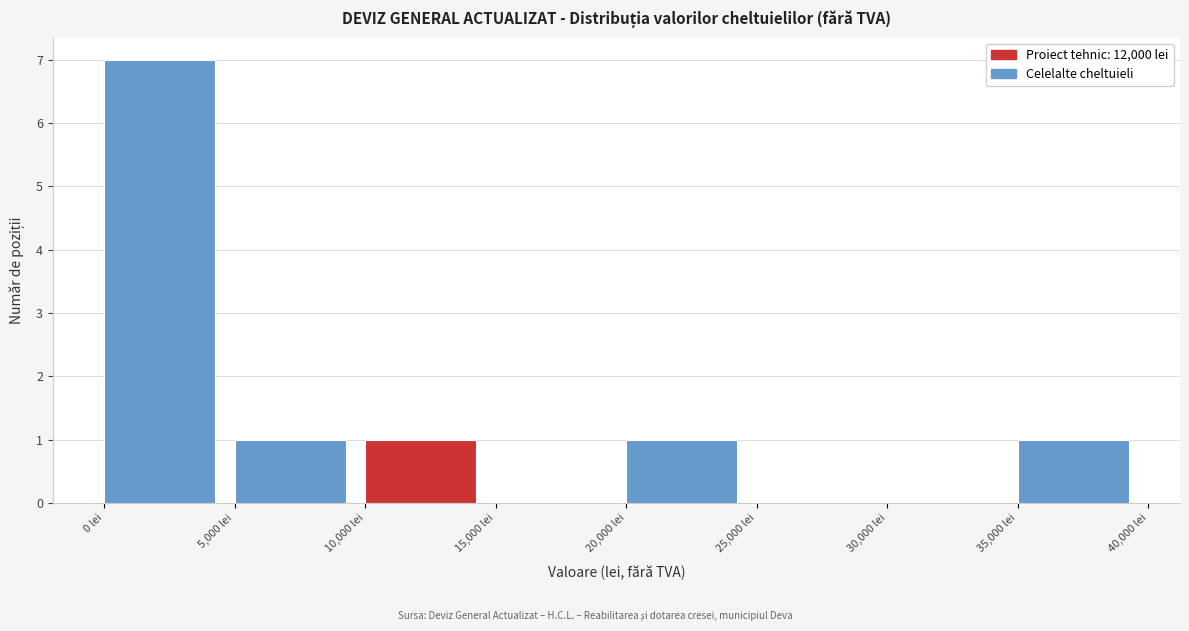

Reading left to right, list every bar in this chart as the range it spans on the x-axis followed by its height. The values are not printed on the chart, so give them approximately, as read against the axis.

0 to 5000: 7
5000 to 10000: 1
10000 to 15000: 1
15000 to 20000: 0
20000 to 25000: 1
25000 to 30000: 0
30000 to 35000: 0
35000 to 40000: 1